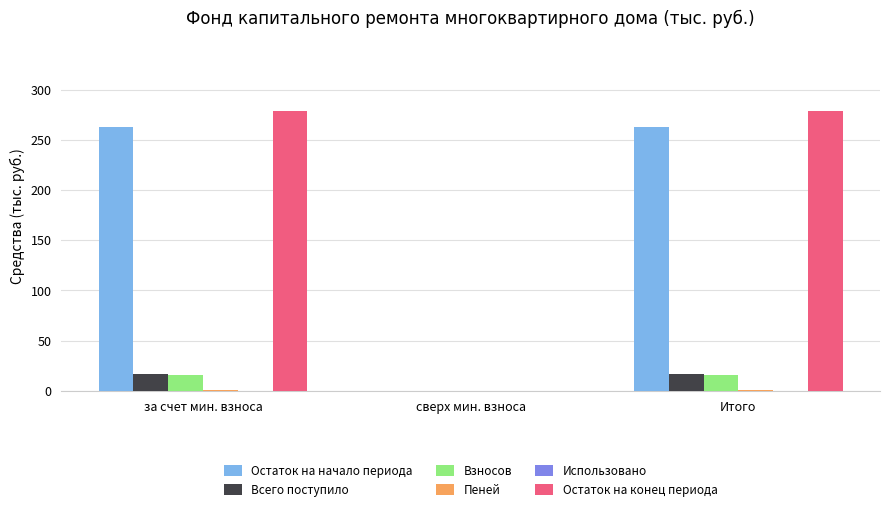

The Всего поступило series shows 16.5 at за счет мин. взноса. True or false?

True